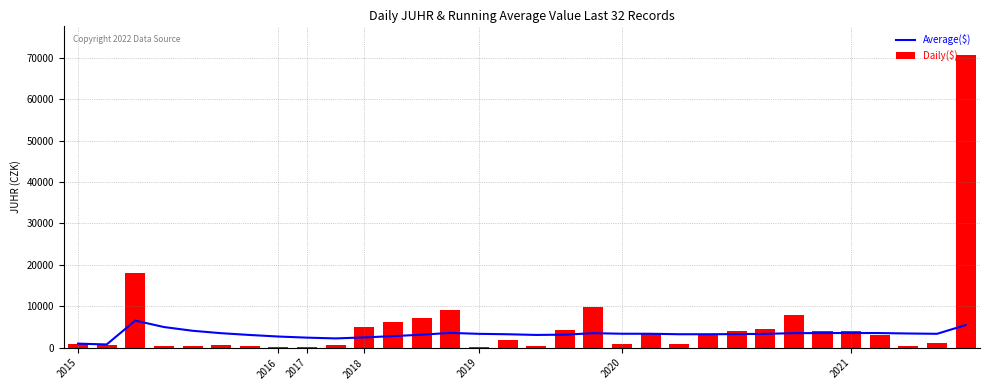

Reading left to right, extract all data points from this chart.

Average($): 991.4	792.5	6545.7	4997.0	4093.1	3509.3	3078.3	2704.1	2434.6	2249.5	2495.8	2799.8	3145.0	3579.1	3355.0	3255.3	3087.2	3155.4	3512.3	3377.6	3373.0	3256.9	3258.0	3293.4	3346.9	3522.2	3538.1	3559.4	3543.0	3436.7	3362.2	5465.5
Daily($): 991.4	593.7	18052.2	350.9	477.5	590.2	492.2	84.5	278.5	584.3	4958.5	6143.7	7288.1	9222.0	217.8	1760.0	396.3	4314.9	9936.2	820.0	3280.0	820.0	3280.0	4108.7	4629.8	7904.7	3952.4	4135.7	3081.6	356.2	1125.3	70668.1